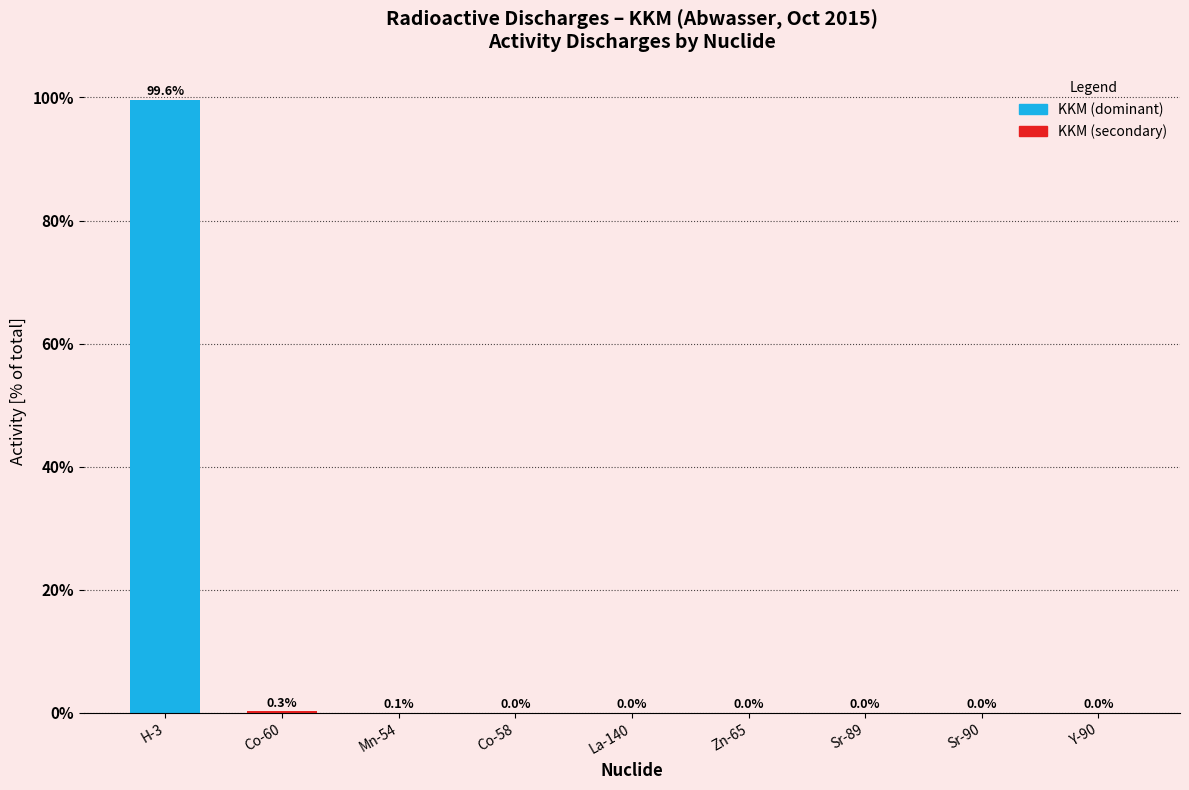

What is the sum of all values?

100.0